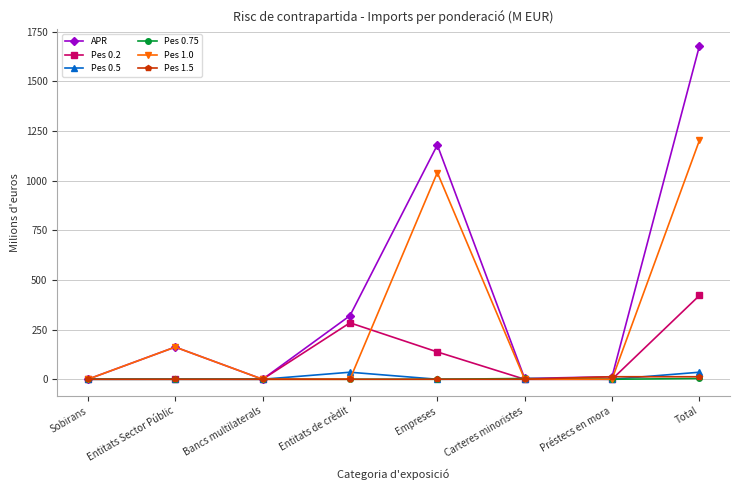

In APR, how many points are lower than both neighbors (excluding endpoints)?

2